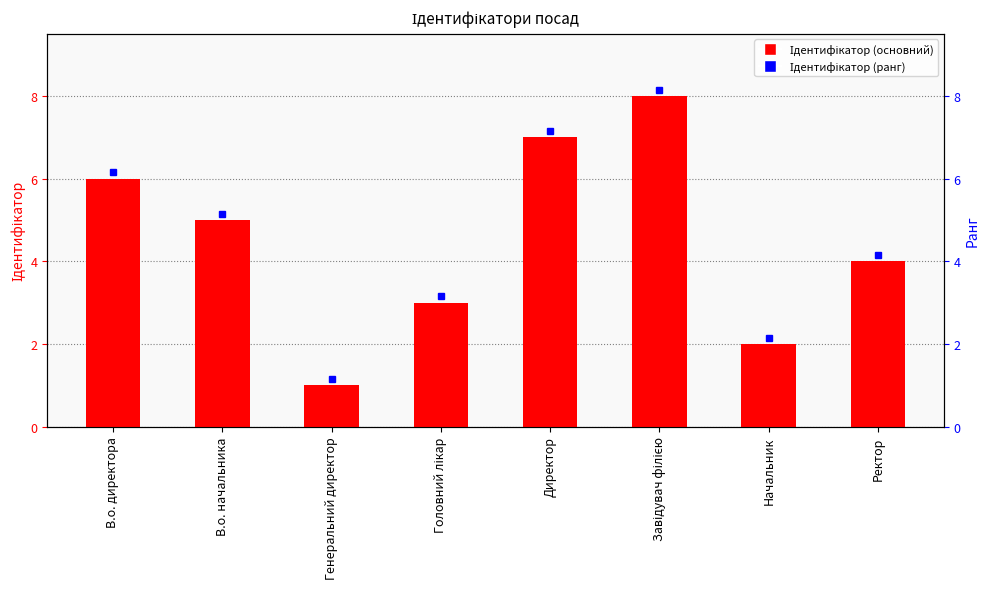

What is the minimum value shown in the chart?

1